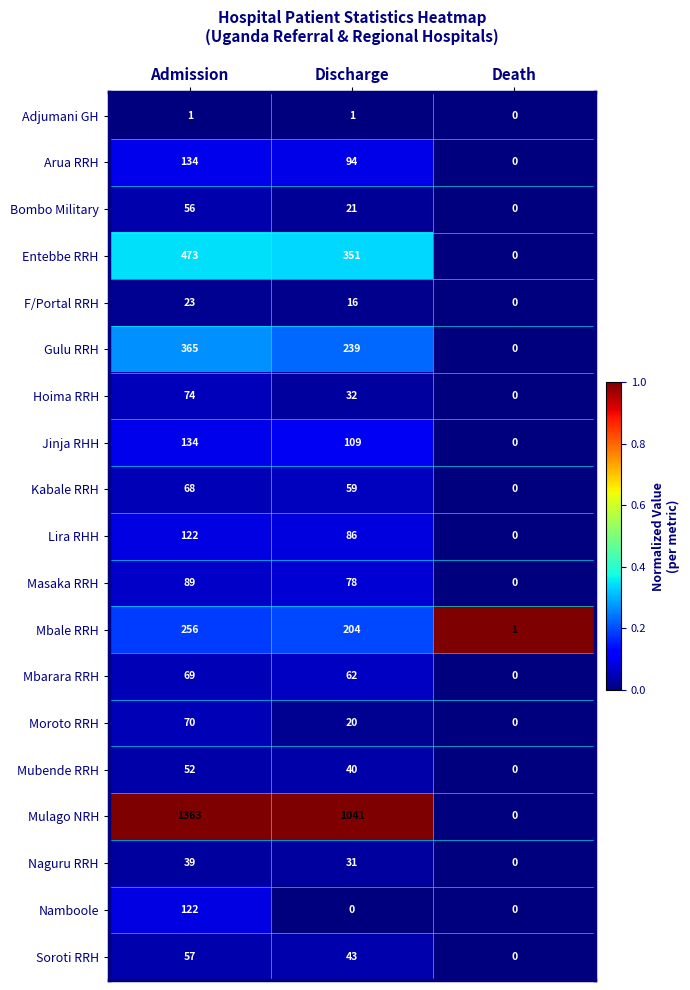

What is the maximum value for Entebbe RRH?

473